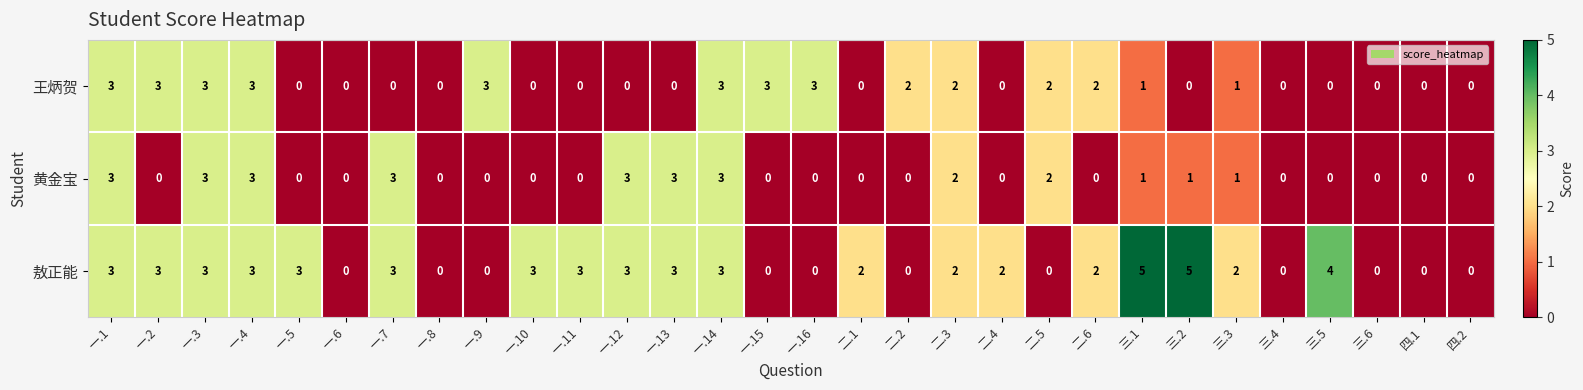

List the series in order of their overall mean, highest first.

敖正能, 王炳贺, 黄金宝